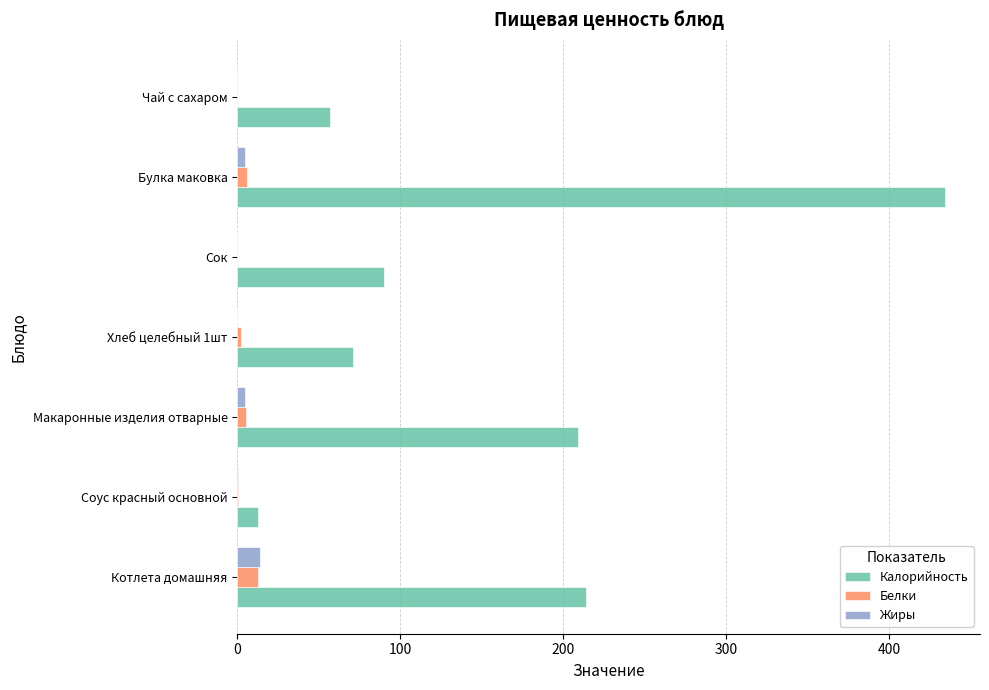

How many data points in Жиры are above 0?

4